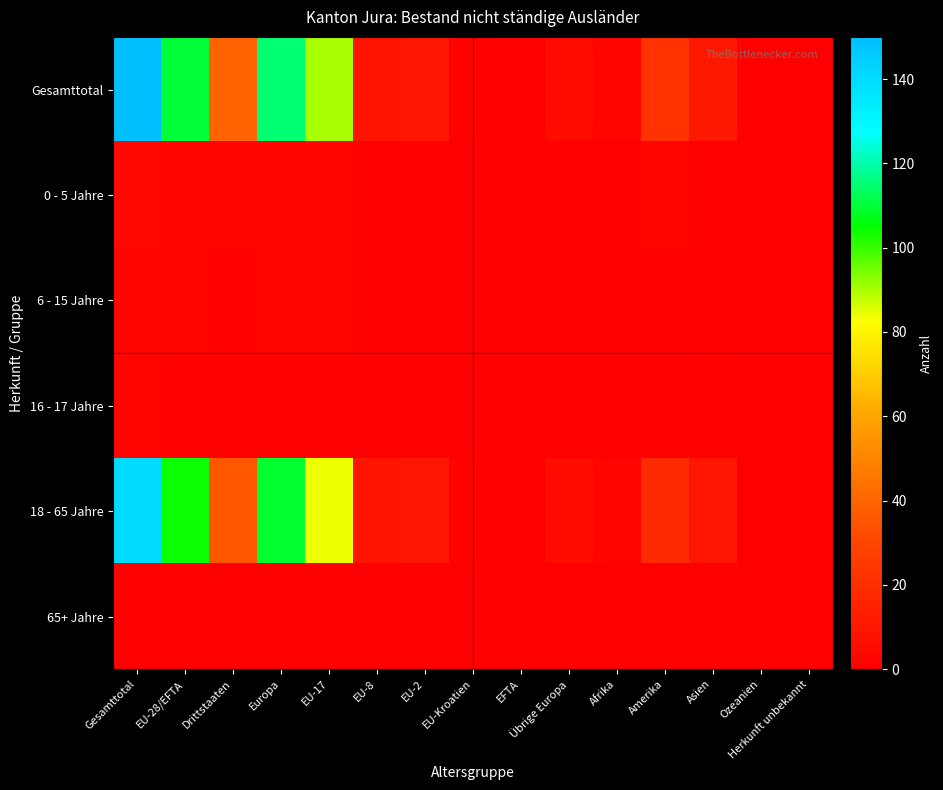

Count the number of categories in the chart.

15